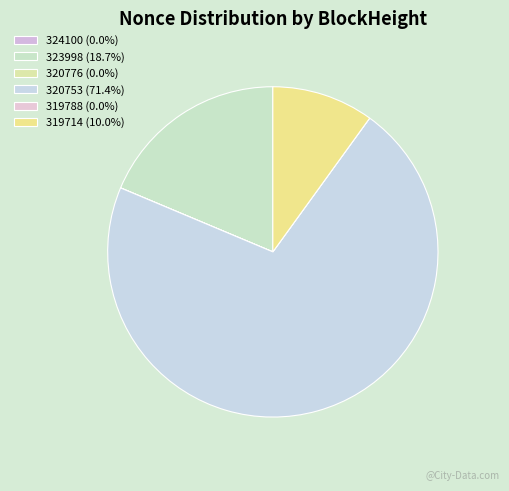

Rank the categories by value from lowest to highest.

319788, 320776, 324100, 319714, 323998, 320753